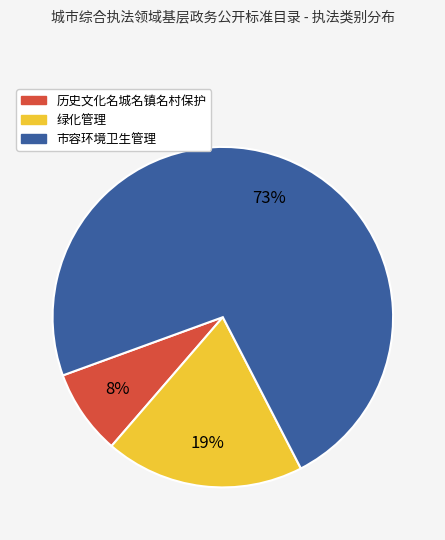

How many segments does this pie chart have?

3